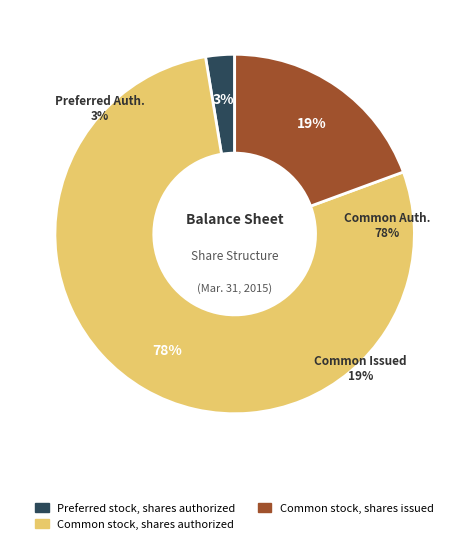

Which category has the smallest portion of the pie?

Preferred stock, shares authorized